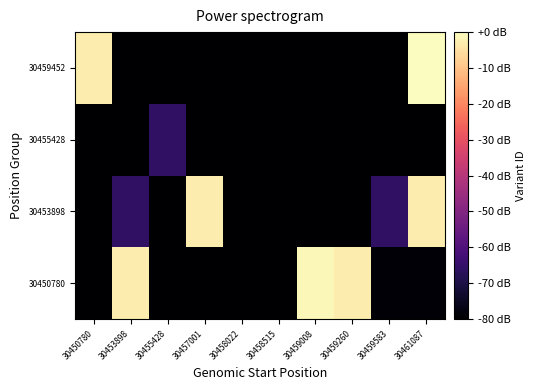

Reading left to right, what are all the values shown in this chart?

30450780: 30450780=-80.0	30453898=-3.0	30455428=-80.0	30457001=-80.0	30458022=-79.8	30458515=-80.0	30459008=-1.1	30459260=-3.0	30459583=-79.4	30461087=-79.4
30453898: 30450780=-80.0	30453898=-66.2	30455428=-80.0	30457001=-3.0	30458022=-80.0	30458515=-80.0	30459008=-80.0	30459260=-79.8	30459583=-66.2	30461087=-3.0
30455428: 30450780=-79.9	30453898=-80.0	30455428=-66.2	30457001=-80.0	30458022=-80.0	30458515=-80.0	30459008=-80.0	30459260=-80.0	30459583=-80.0	30461087=-80.0
30459452: 30450780=-3.0	30453898=-79.9	30455428=-80.0	30457001=-79.8	30458022=-80.0	30458515=-80.0	30459008=-79.8	30459260=-80.0	30459583=-79.8	30461087=-0.0